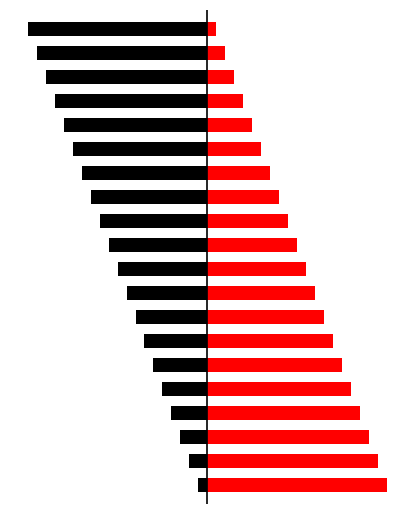

Reading left to right, what are all the values shown in this chart?

Black: 0=-1	1=-2	2=-3	3=-4	4=-5	5=-6	6=-7	7=-8	8=-9	9=-10	10=-11	11=-12	12=-13	13=-14	14=-15	15=-16	16=-17	17=-18	18=-19	19=-20
Red: 0=20	1=19	2=18	3=17	4=16	5=15	6=14	7=13	8=12	9=11	10=10	11=9	12=8	13=7	14=6	15=5	16=4	17=3	18=2	19=1